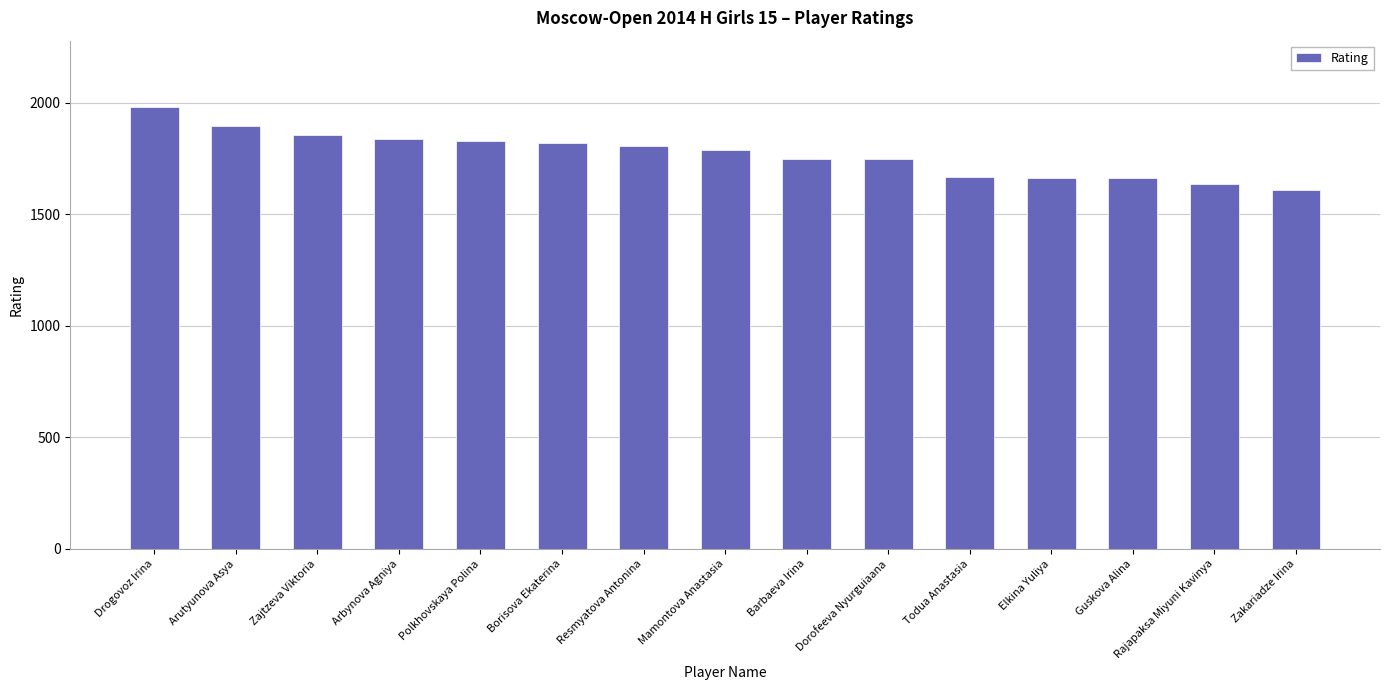

At which category does the chart reach its minimum across all series?

Zakariadze Irina